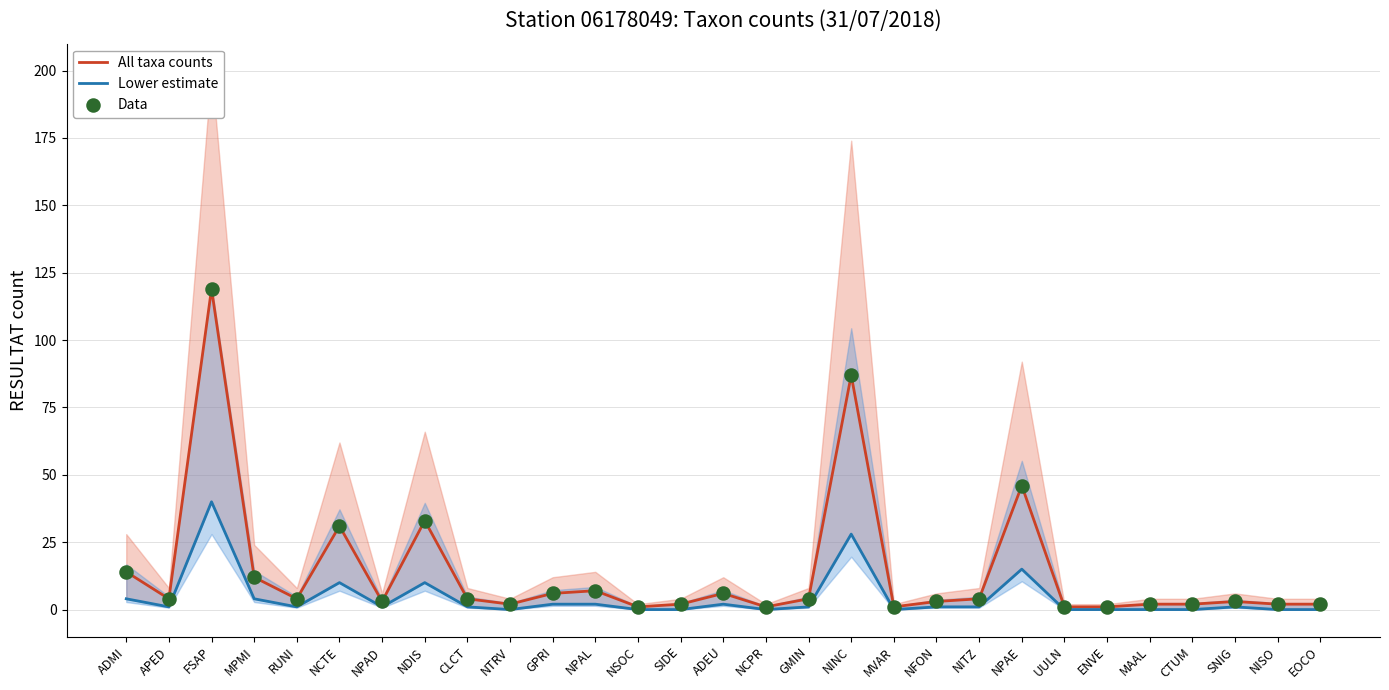

What are all the series names shown in the legend?

All taxa counts, Lower estimate, Data